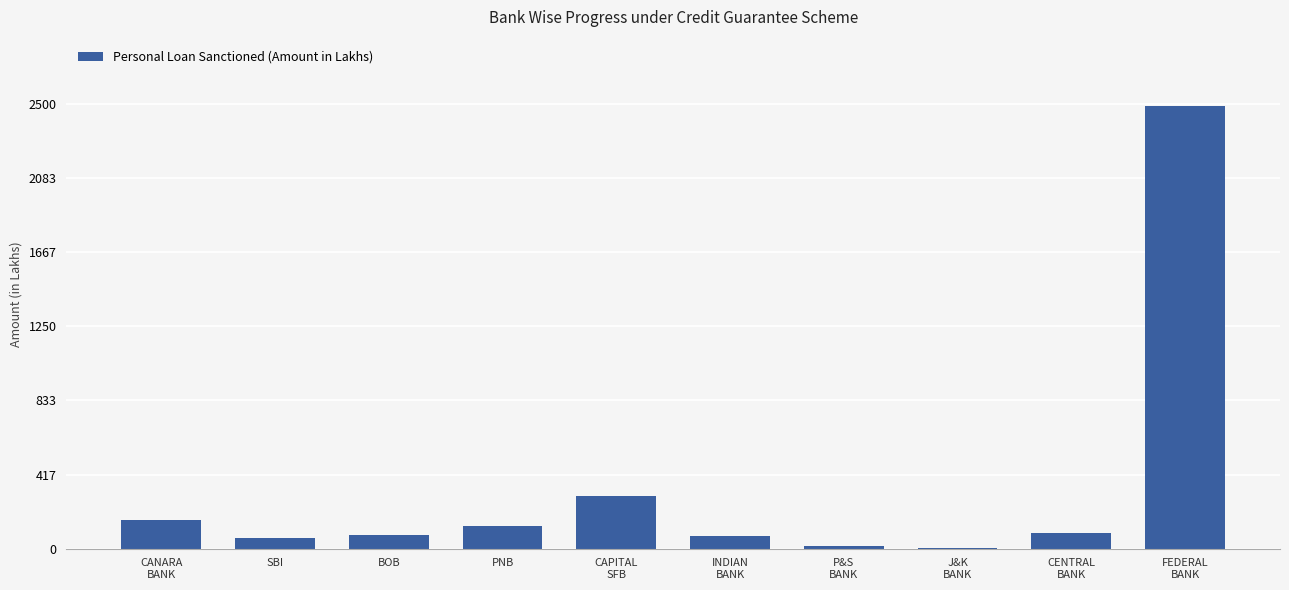

Where is the data nearest to the value 1244?

CAPITAL
SFB